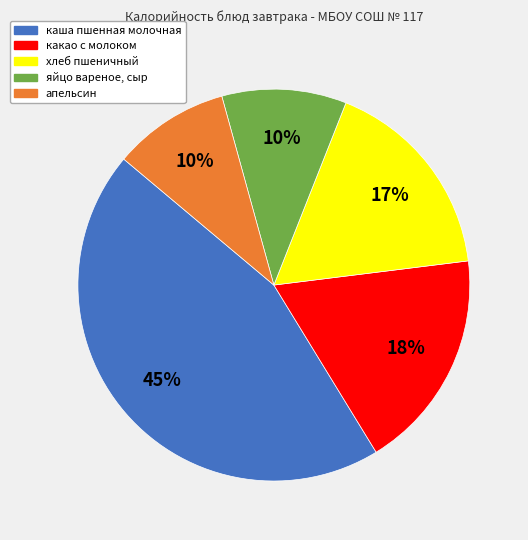

To the nearest percent, what is the difference between the largest and smallest slice percentages?

35%